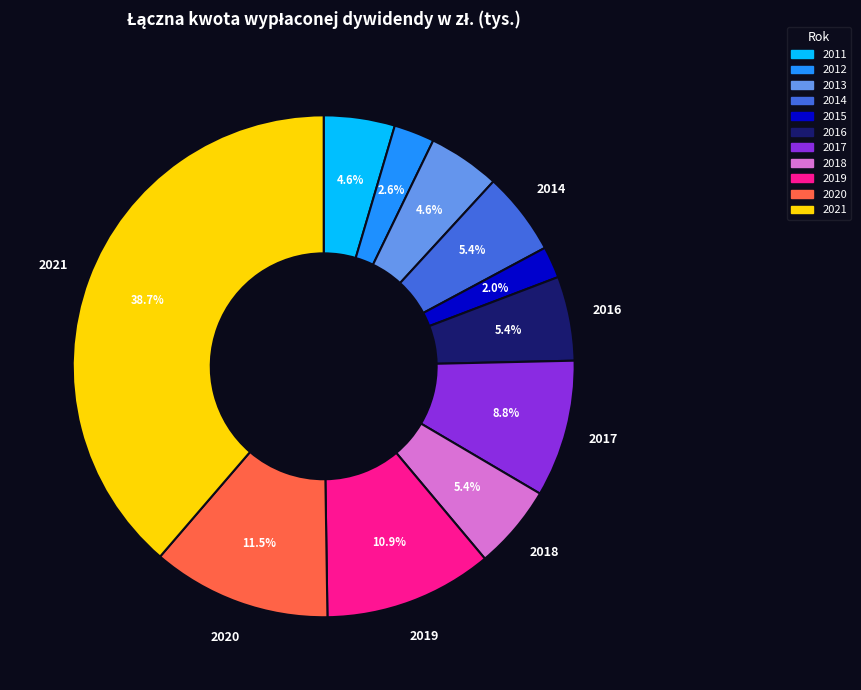

Which has a higher value, 2021 or 2011?

2021